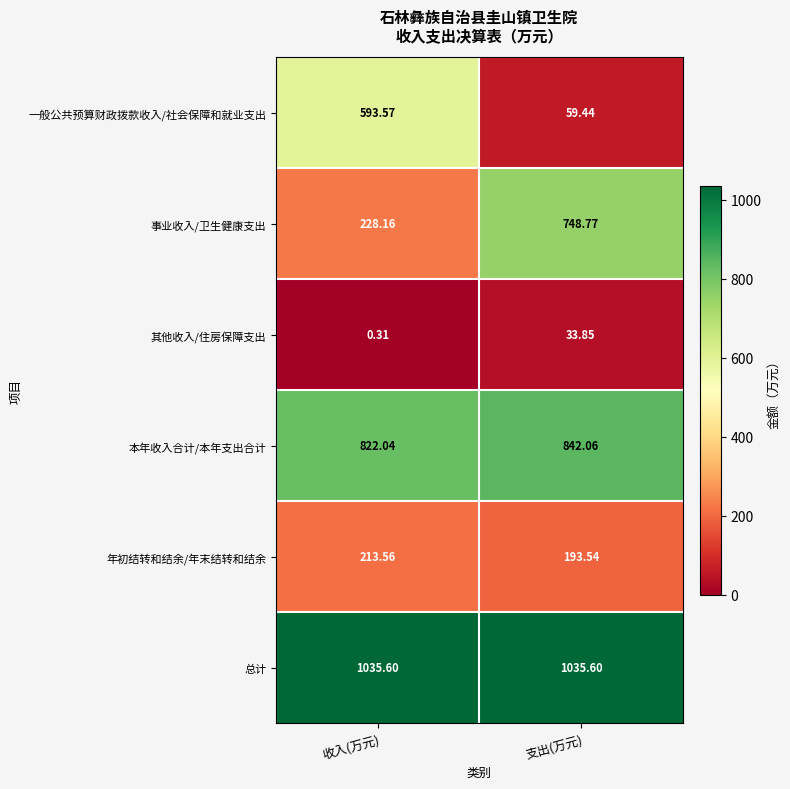

Which category has the highest value in the 年初结转和结余/年末结转和结余 series?

收入(万元)